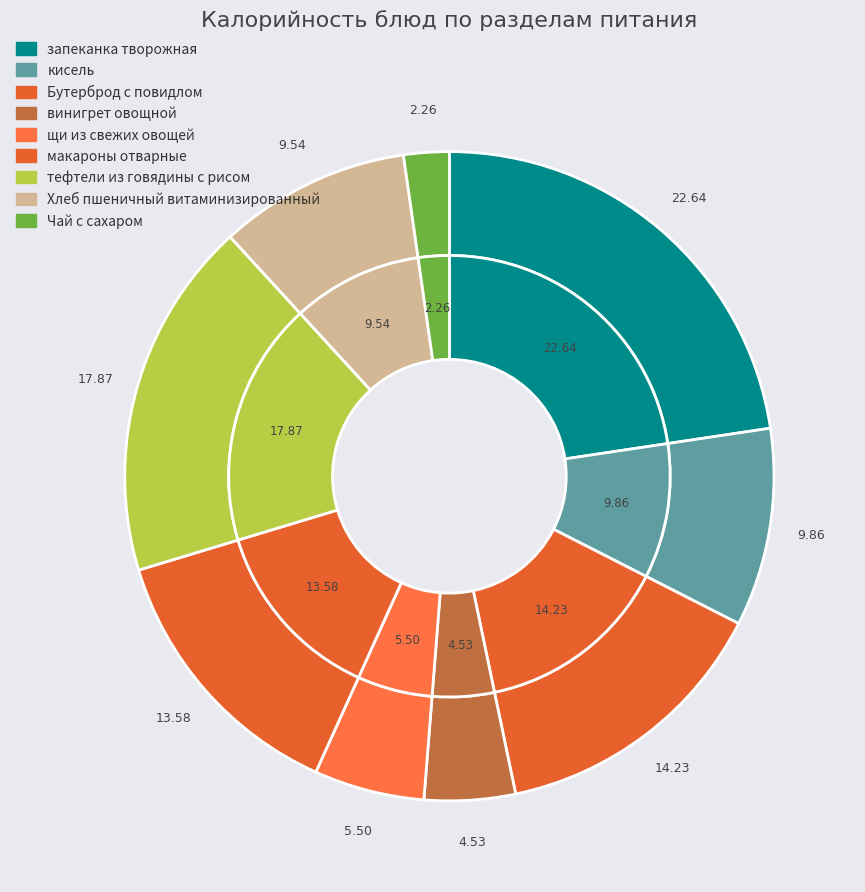

How many slices are in this pie chart?

9